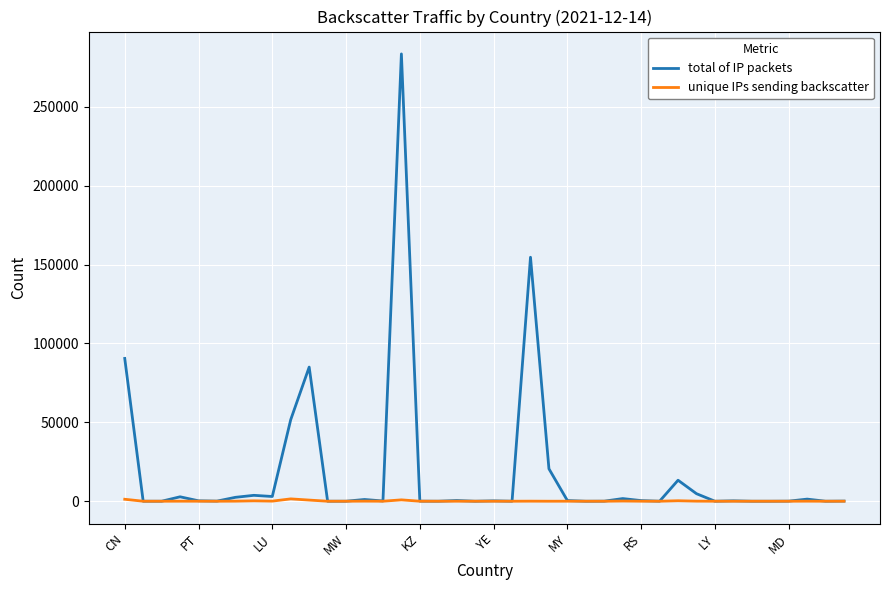

What is the smallest value displayed?

1